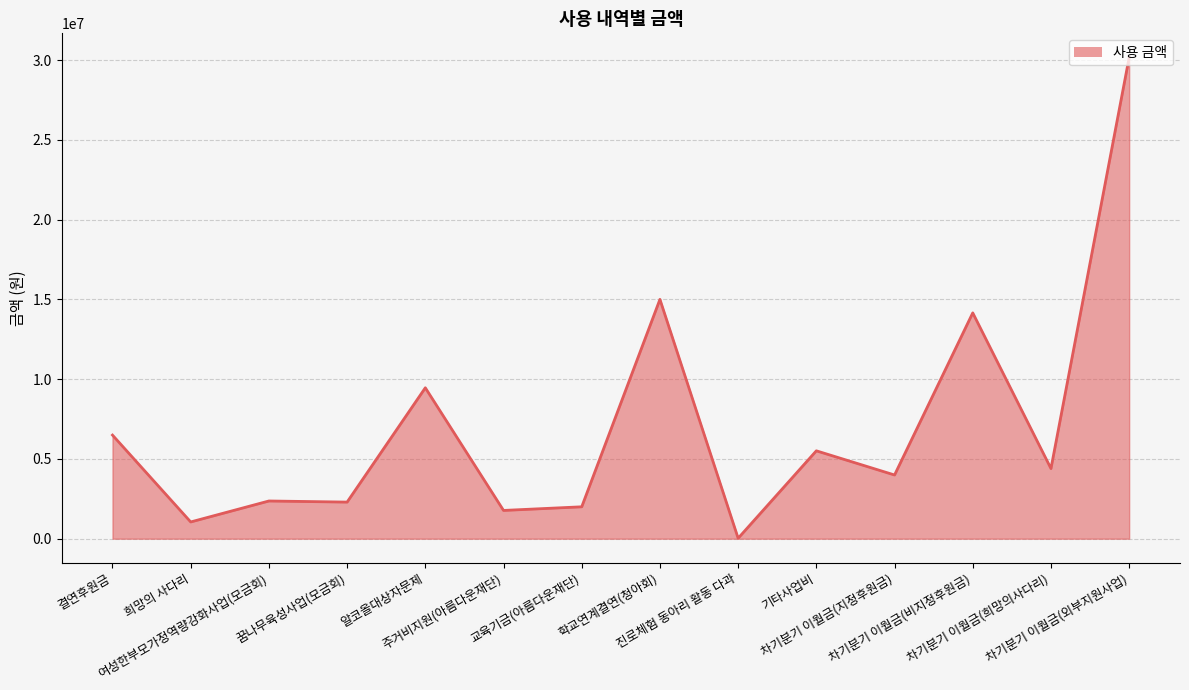

List the labels in order of value, smallest first.

진로체험 동아리 활동 다과, 희망의 사다리, 주거비지원(아름다운재단), 교육기금(아름다운재단), 꿈나무육성사업(모금회), 여성한부모가정역량강화사업(모금회), 차기분기 이월금(지정후원금), 차기분기 이월금(희망의사다리), 기타사업비, 결연후원금, 알코올대상자문제, 차기분기 이월금(비지정후원금), 학교연계결연(청아회), 차기분기 이월금(외부지원사업)